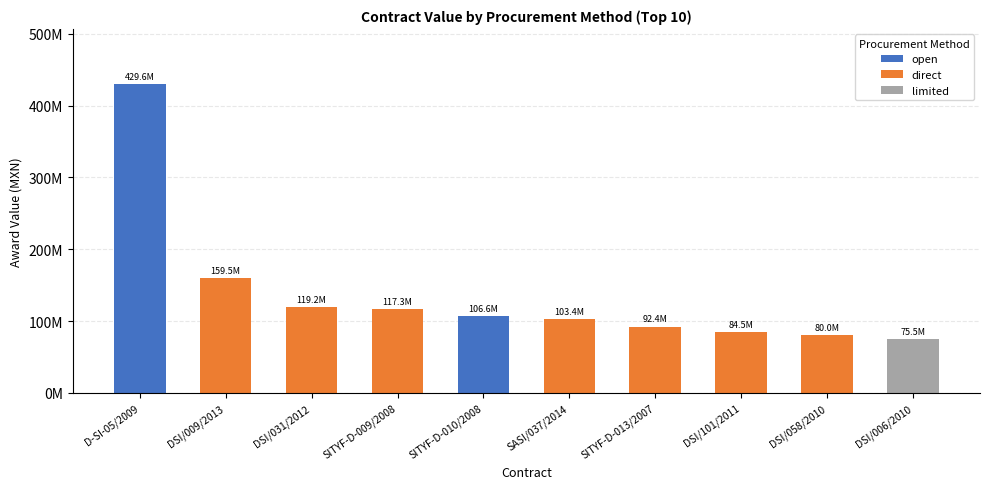

The chart shows a value of 132366079.3 at direct (SITYF-D-013/2007). True or false?

False